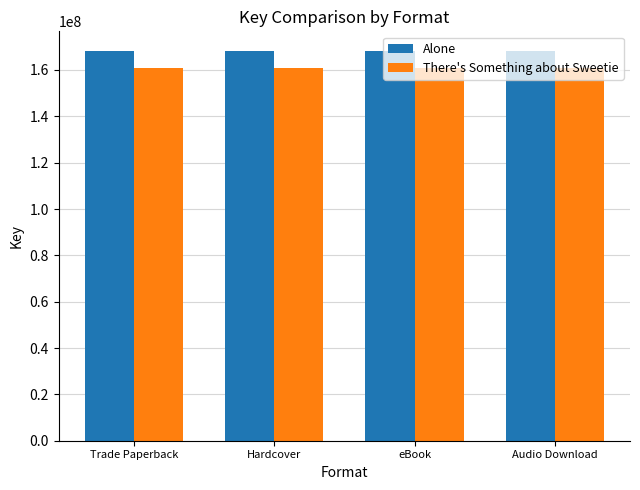

List the series in order of their overall mean, highest first.

Alone, There's Something about Sweetie